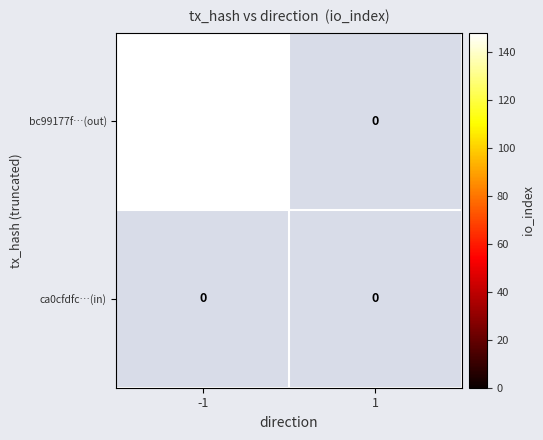

Reading left to right, list all the values displayed in this chart.

bc99177f9db47f038e1e4526819da98614b55cd: -1=148	1=0
ca0cfdfc1e575e75e1f20e3696965eed6ff5083: -1=0	1=0